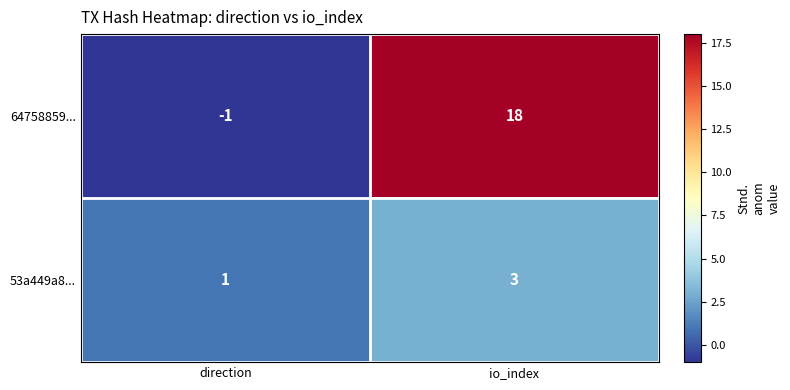

Between direction and io_index, which series saw the biggest shift?

64758859...